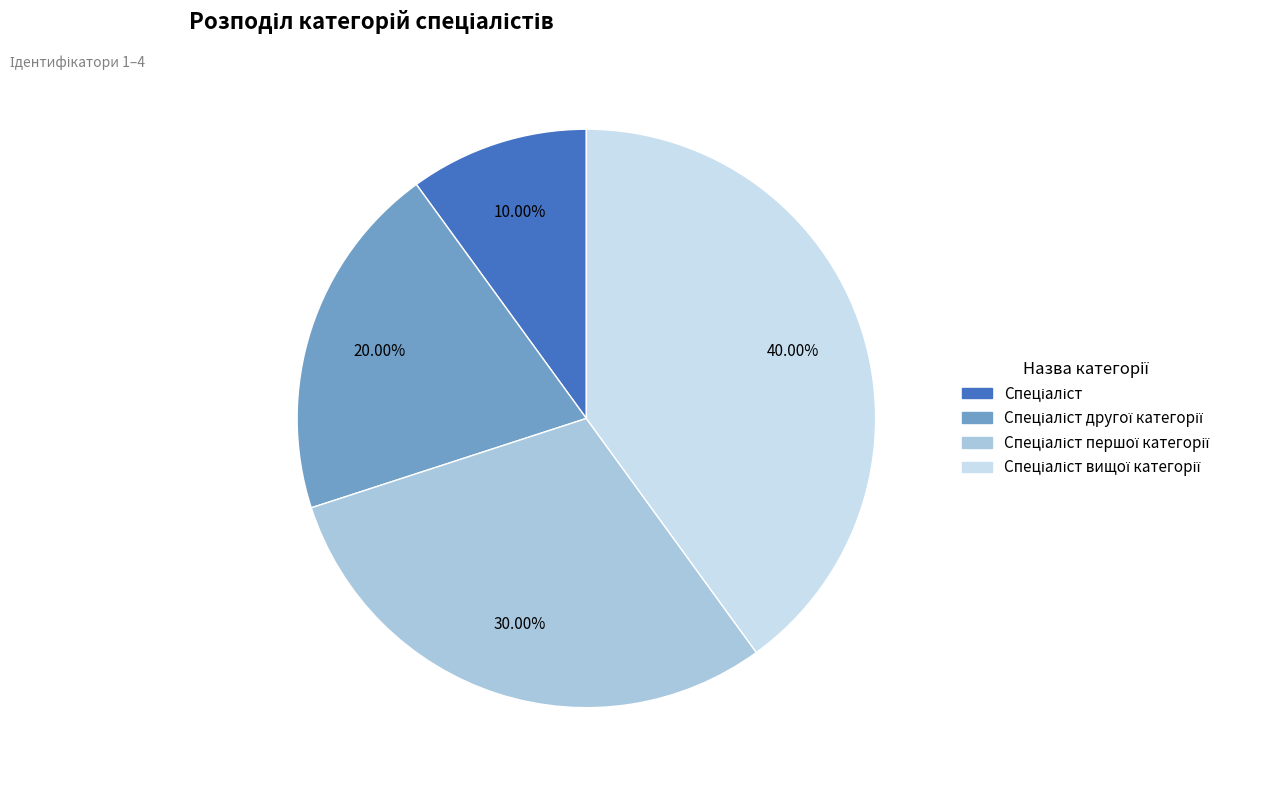

To the nearest percent, what is the difference between the largest and smallest slice percentages?

30%